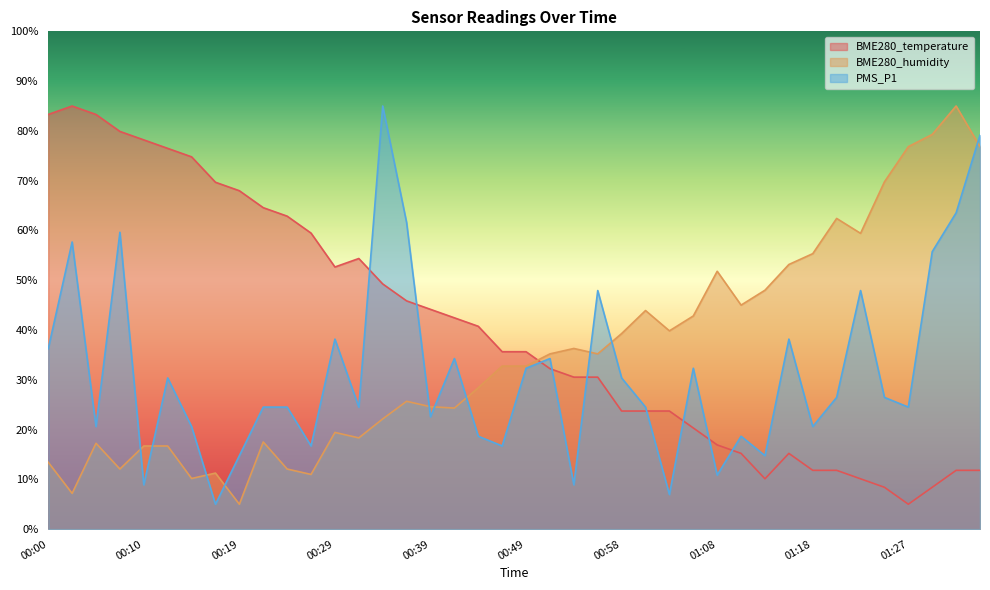

Which series has the largest total across all categories?

BME280_temperature